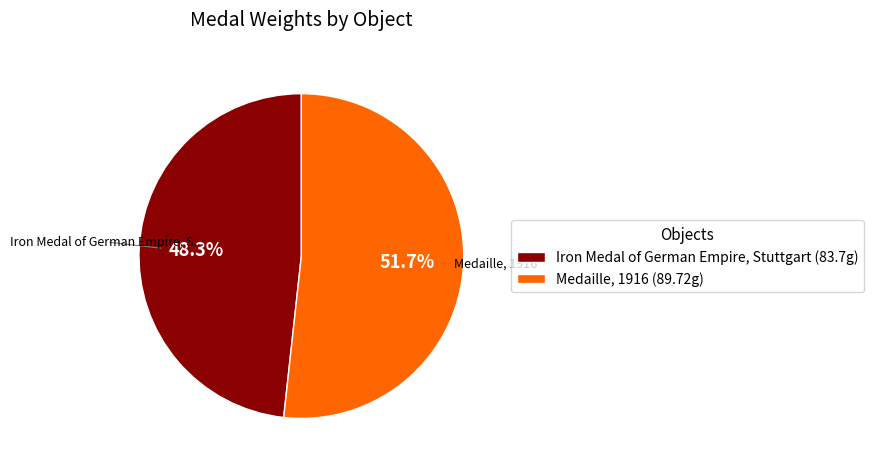

Which slice represents more than half of the pie?

Medaille, 1916